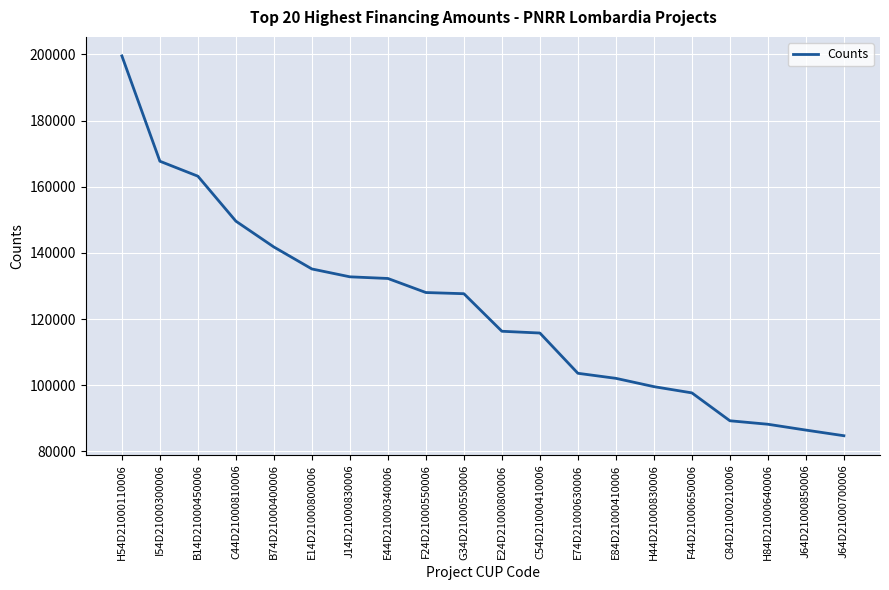

What is the sum of all values?

2461592.8